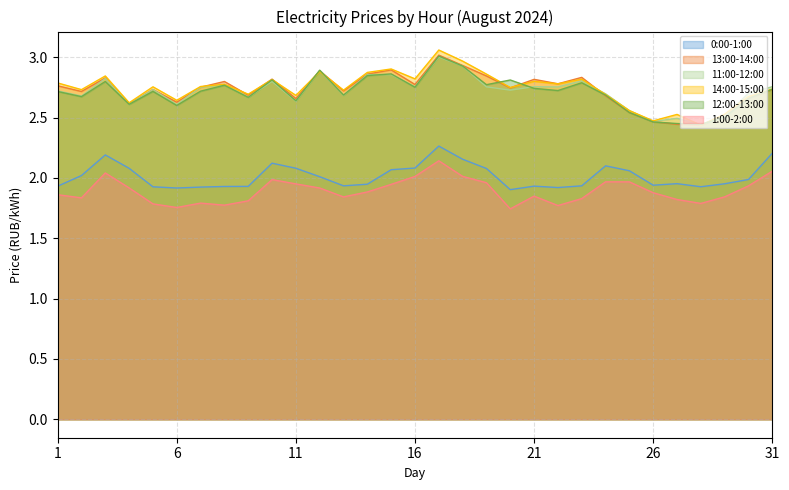

Which series has the widest spread of values?

14:00-15:00